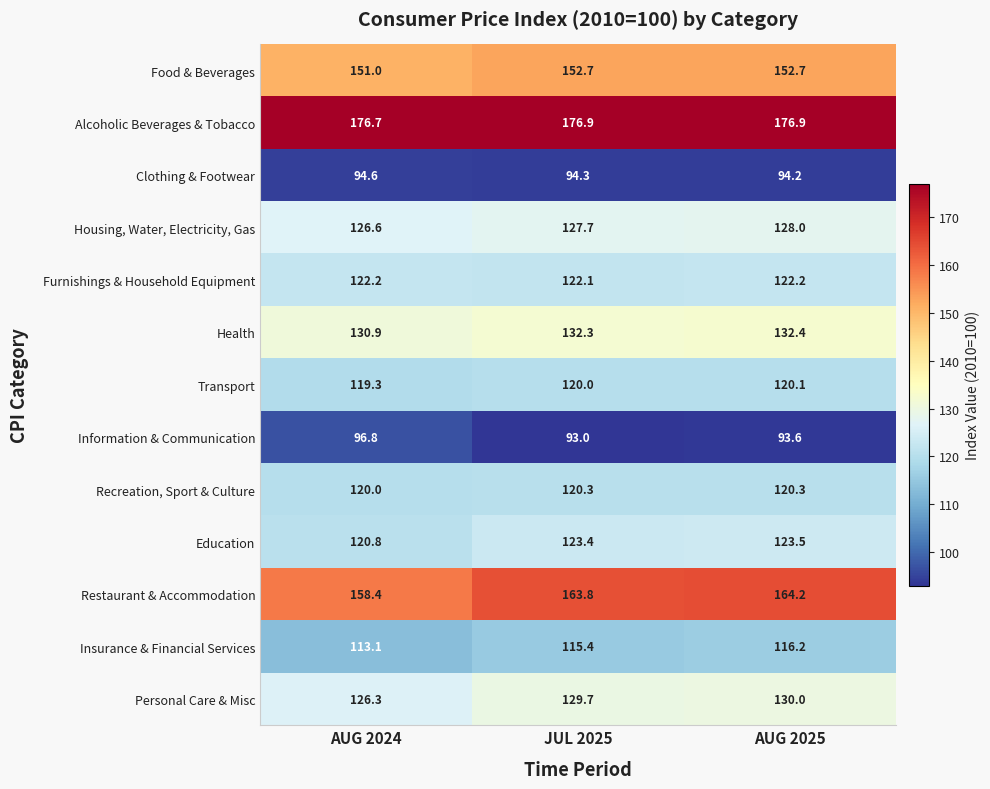

Which category has the highest value in the Insurance & Financial Services series?

AUG 2025